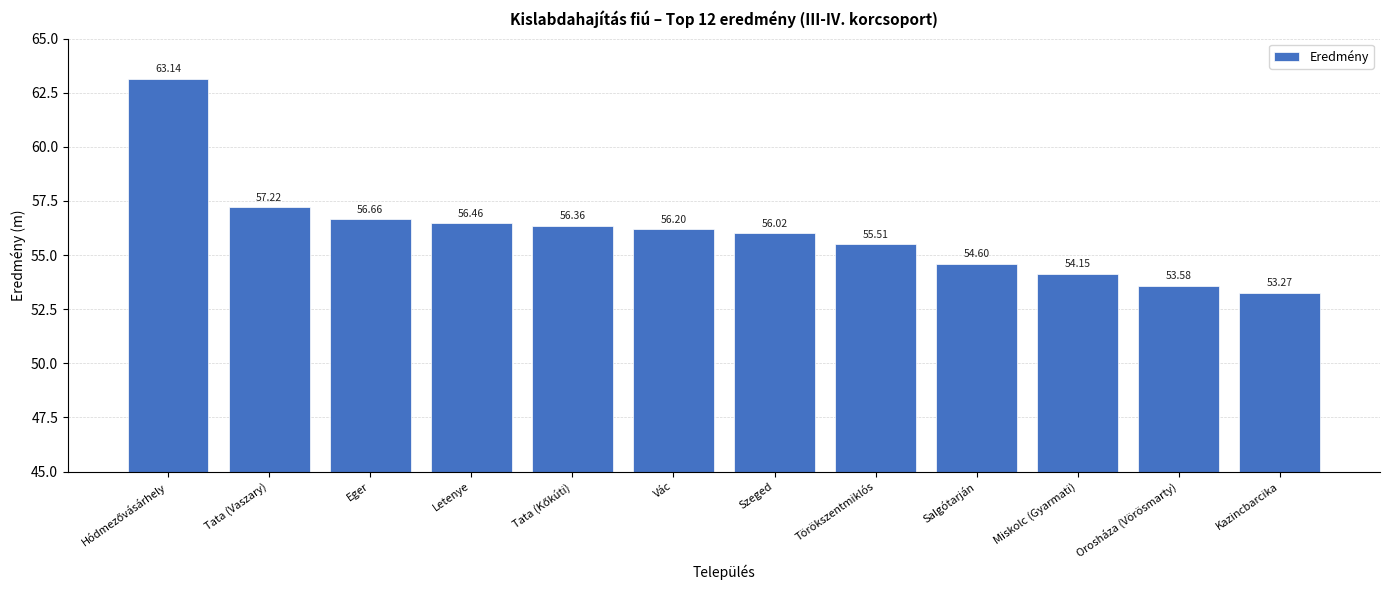

What is the label of the 1st bar from the right?

Kazincbarcika